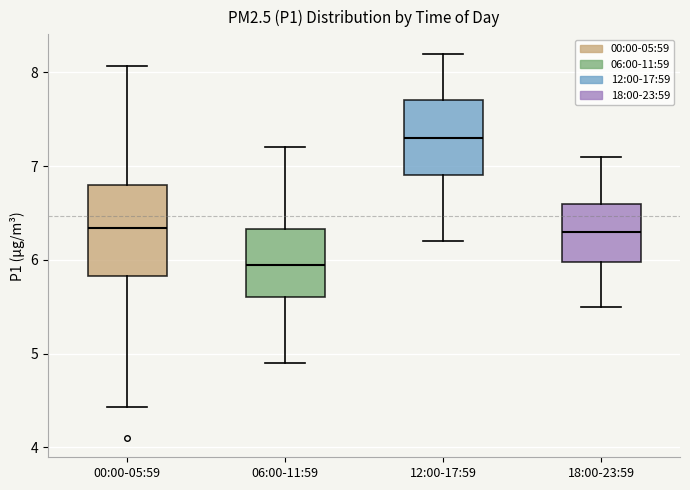

Which box's median line is the lowest?

06:00-11:59